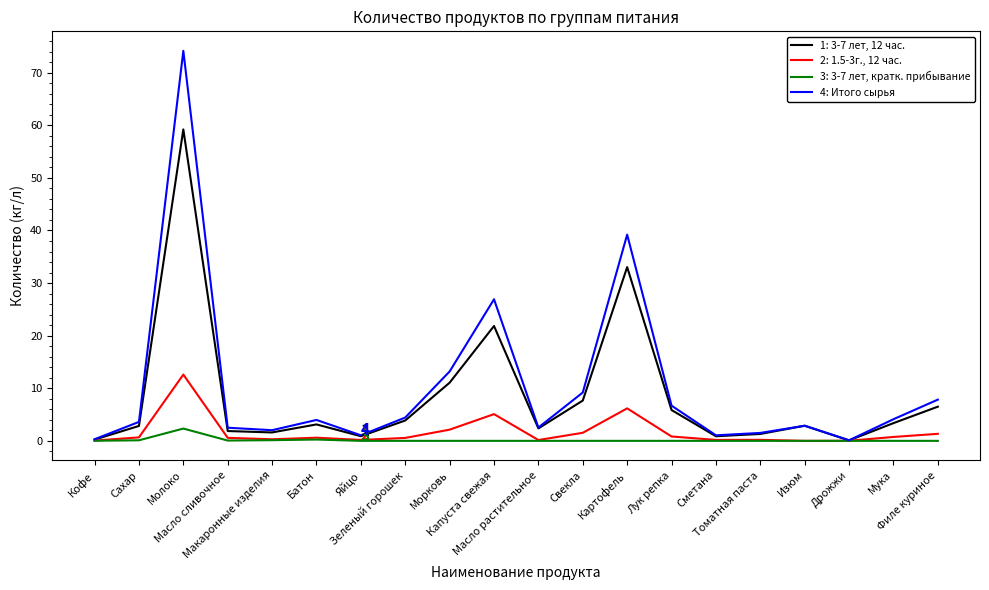

What is the maximum value shown in the chart?

74.2